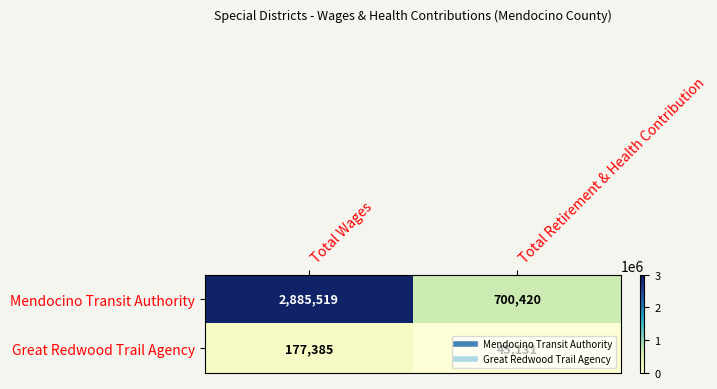

The Great Redwood Trail Agency series shows 40830 at Total Wages. True or false?

False